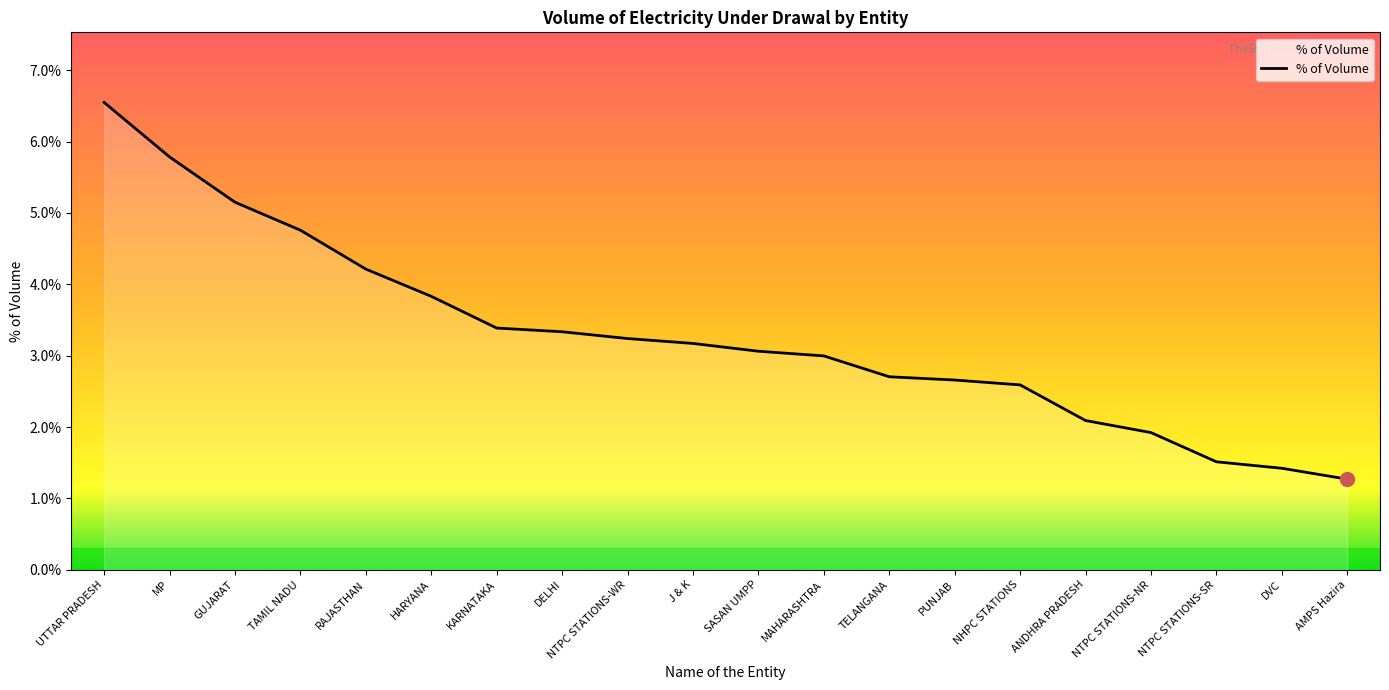

Read the value at NTPC STATIONS-WR.

3.2